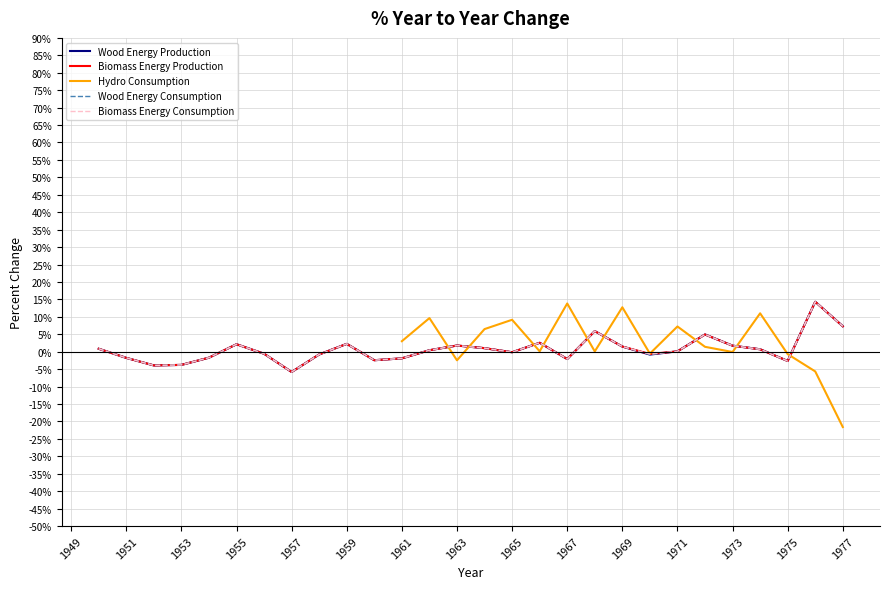

In Wood Energy Production, how many points are lower than both neighbors (excluding endpoints)?

7